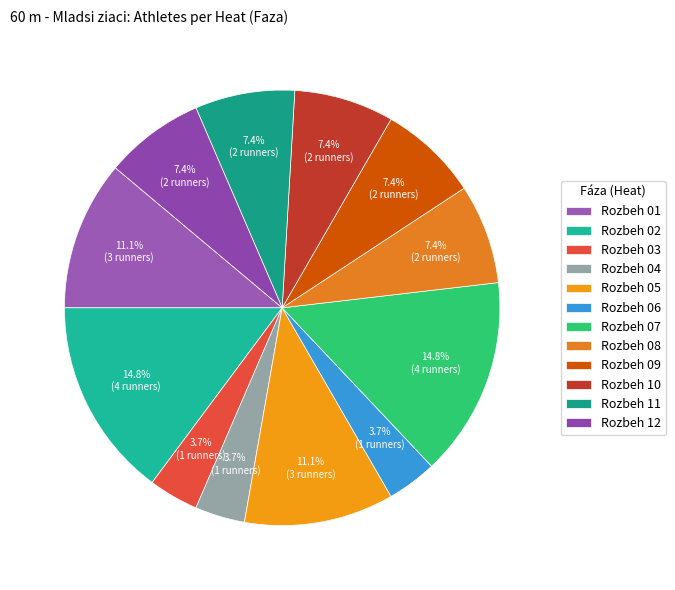

What is the largest slice in the pie chart?

Rozbeh 02